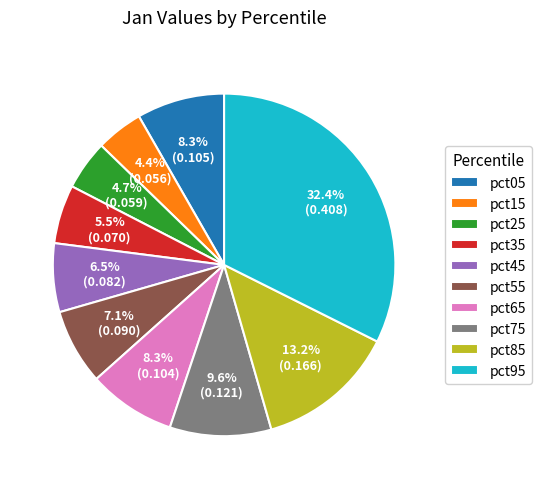

Count the number of slices in the pie.

10